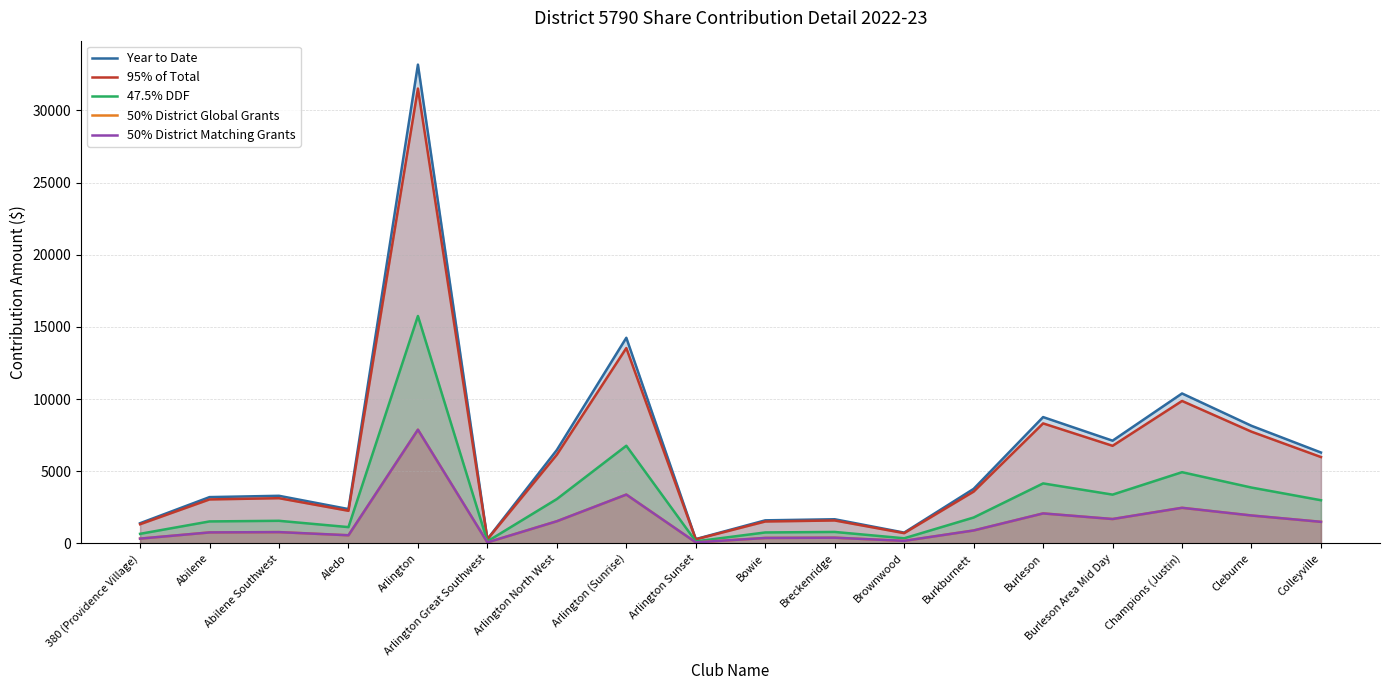

Which series has the largest range (max minus min)?

Year to Date